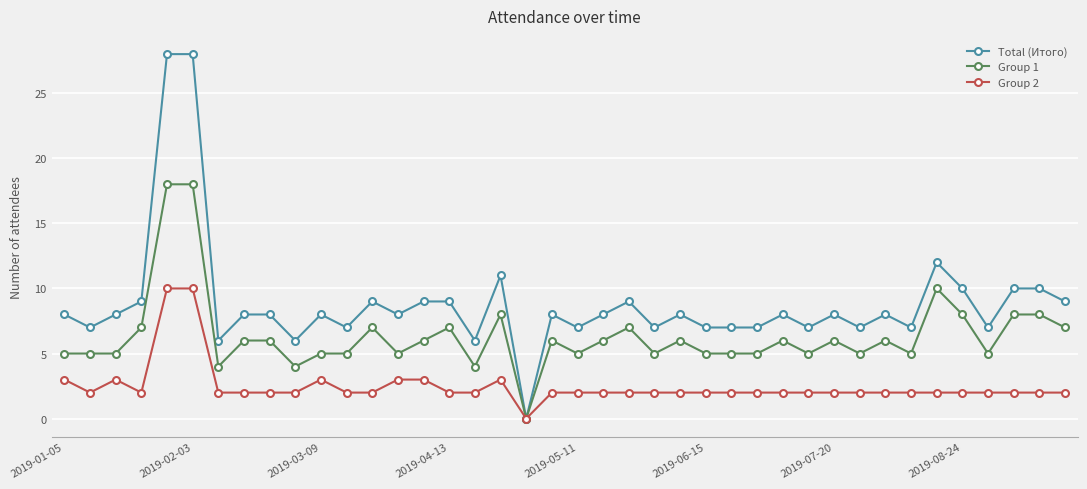

True or false: Group 2 has more than 1 points higher than both neighbors.

True